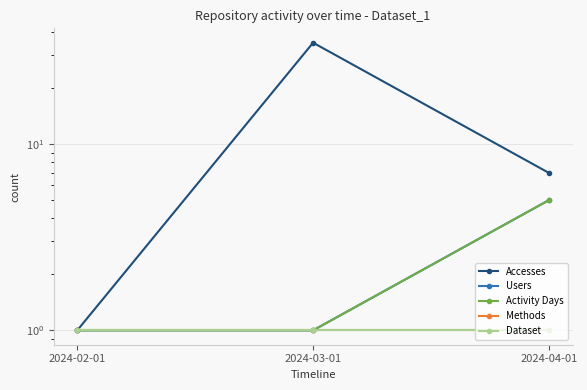

What are all the series names shown in the legend?

Accesses, Users, Activity Days, Methods, Dataset